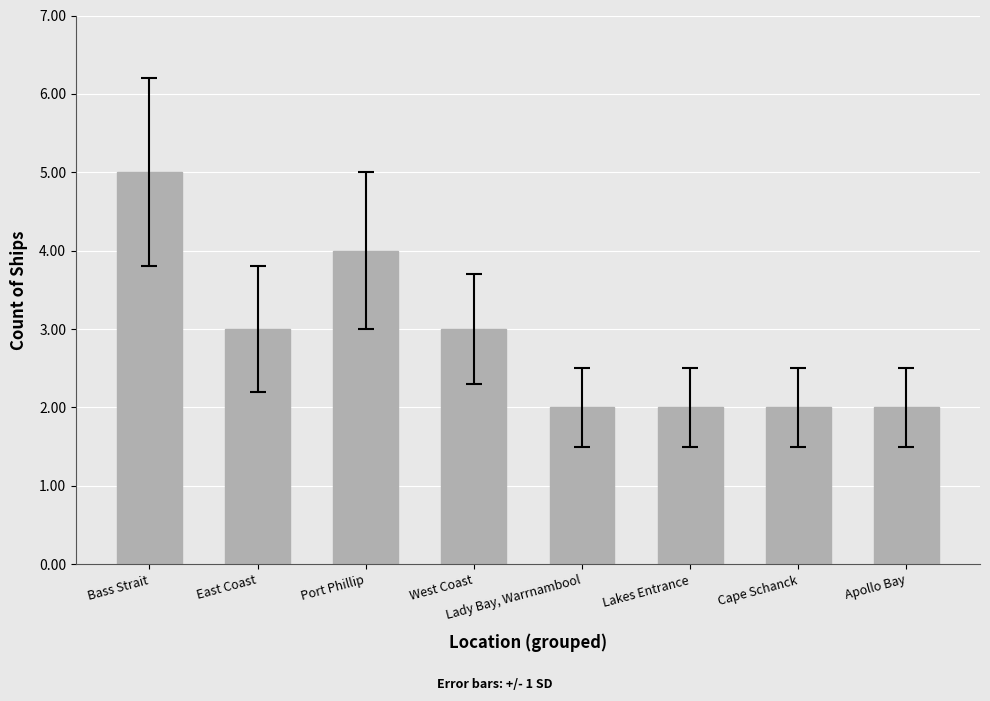

What is the ratio of the value at Lakes Entrance to the value at East Coast?

0.7